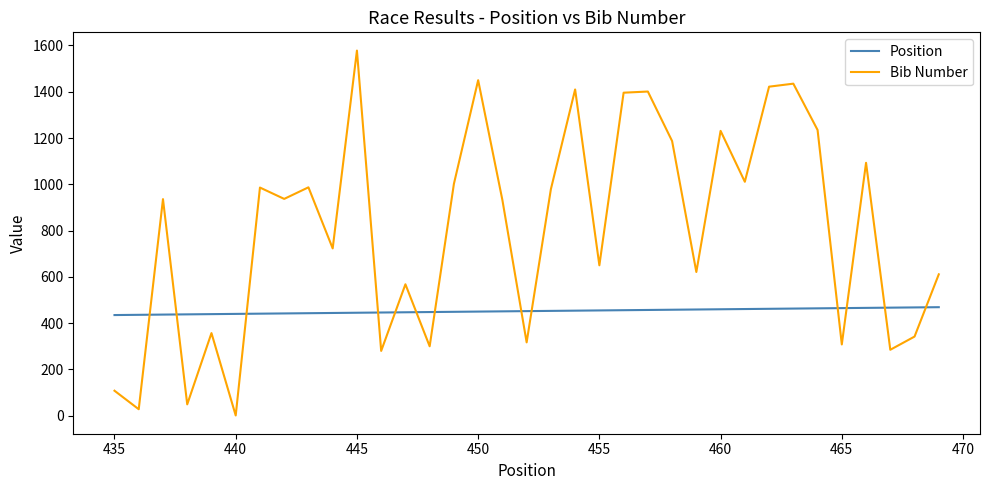

Rank the series by their maximum value, from highest to lowest.

Bib Number, Position